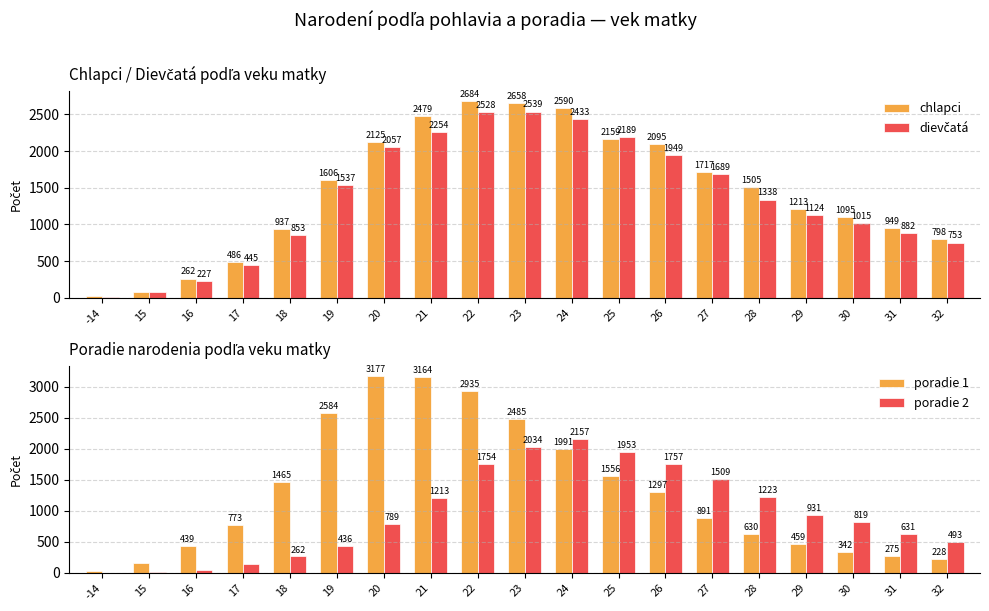

Where does the dievčatá series first go above 1338?

19